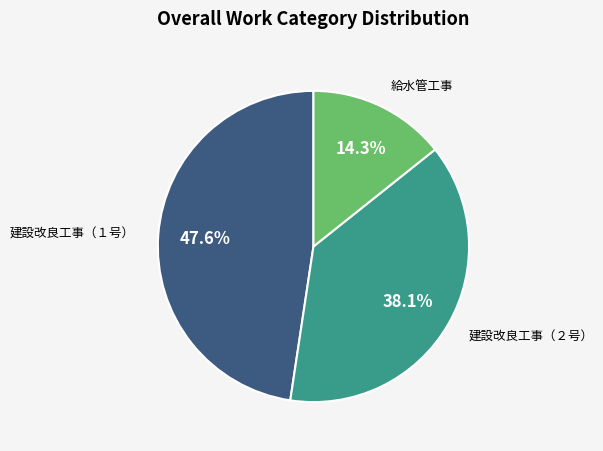

To the nearest percent, what is the difference between the largest and smallest slice percentages?

33%